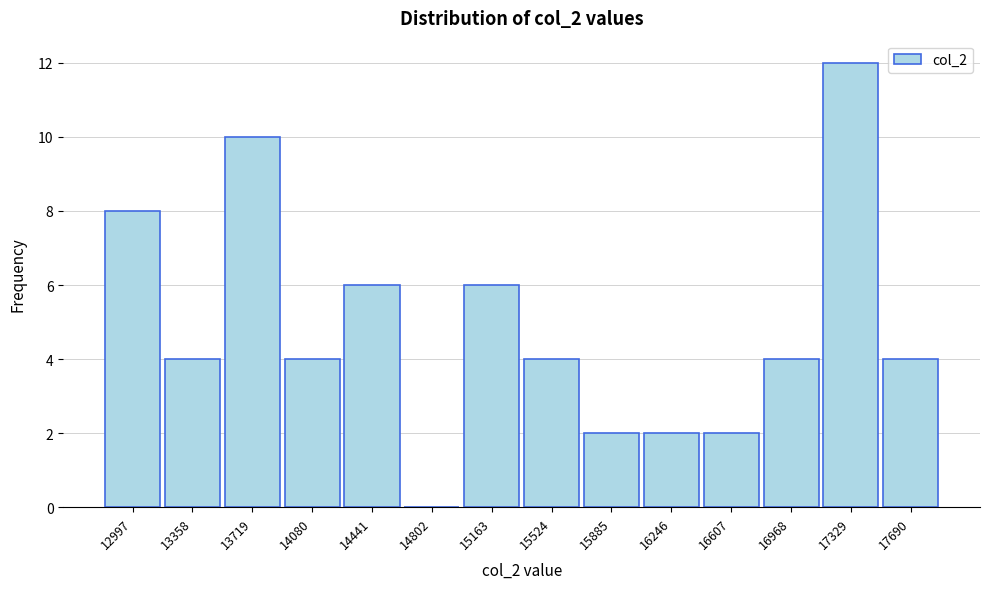

Reading right to left, what are all the values shown in this chart?

17690=4	17329=12	16968=4	16607=2	16246=2	15885=2	15524=4	15163=6	14802=0	14441=6	14080=4	13719=10	13358=4	12997=8